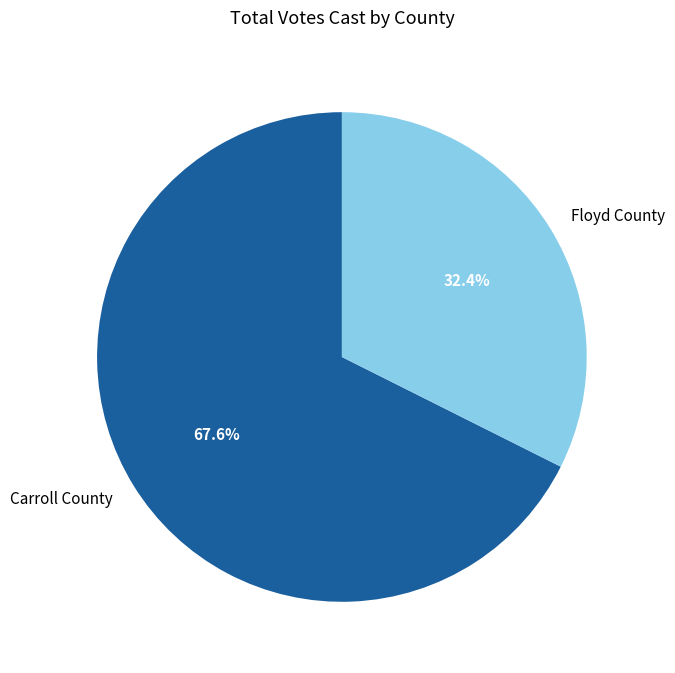

How much of the chart is everything except Floyd County?

67.6%